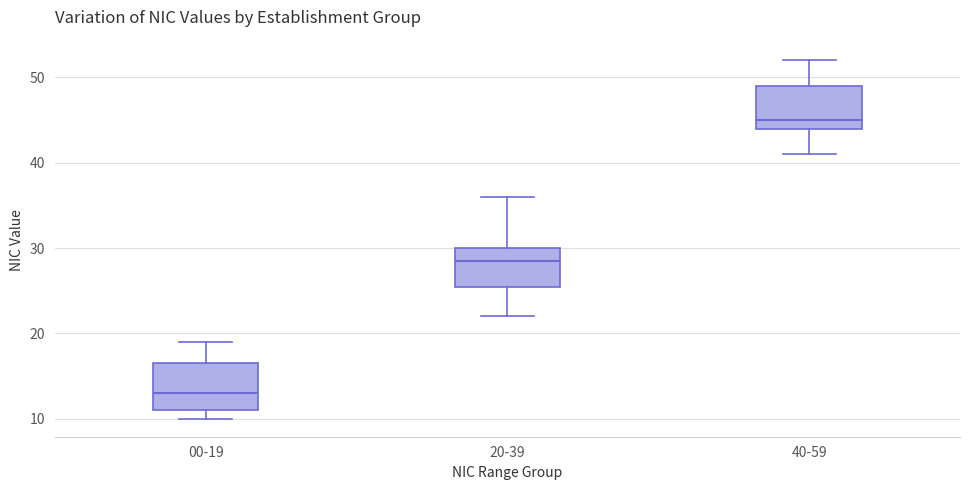

Reading left to right, read every box against the y-axis: the position of its median line, the range the box covers, and the ends of its whiskers. The values are not printed on the chart, so give them approximately, as read against the axis.

00-19: median 13, box 11 to 17, whiskers 10 to 19
20-39: median 29, box 26 to 30, whiskers 22 to 36
40-59: median 45, box 44 to 49, whiskers 41 to 52